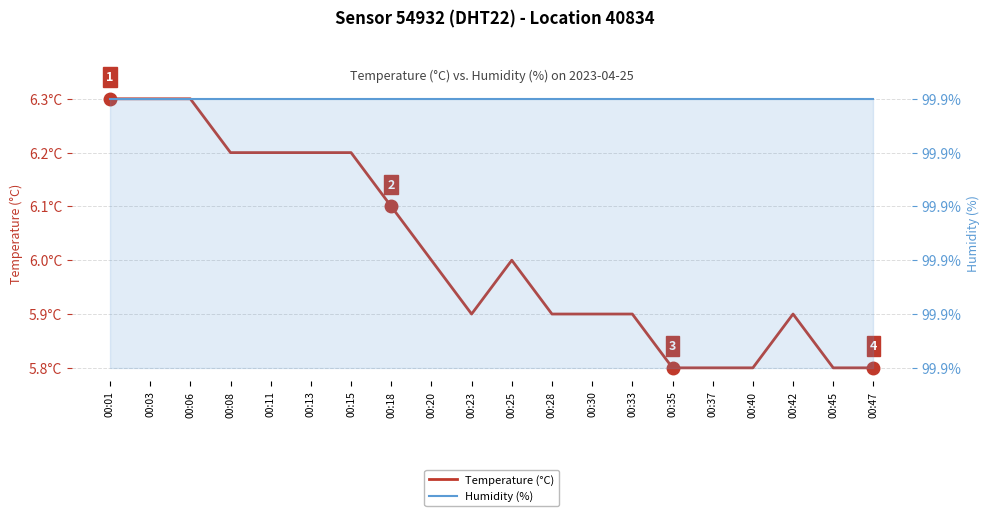

True or false: Humidity (%) and Temperature (°C) cross at least once.

False